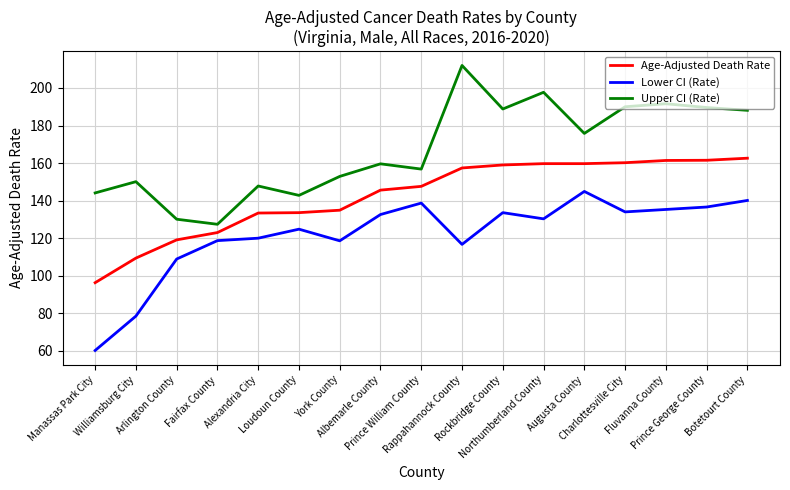

How many lines are shown in the chart?

3